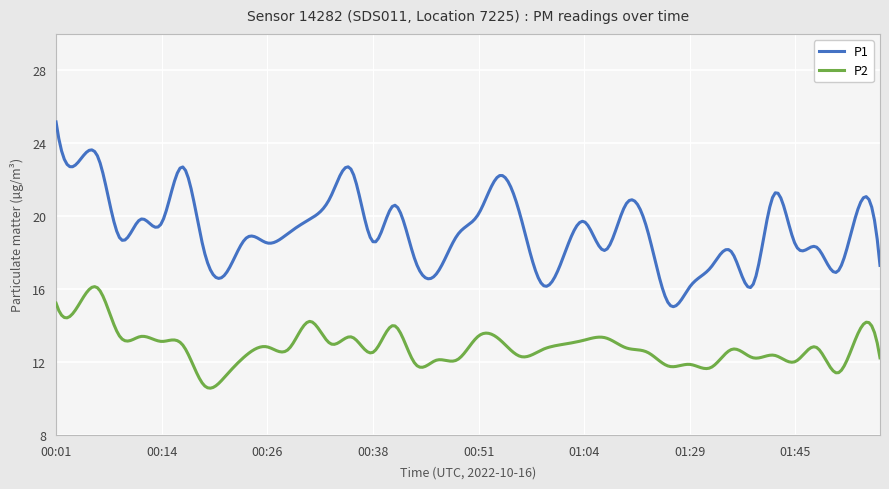

What is the smallest value displayed?

10.6